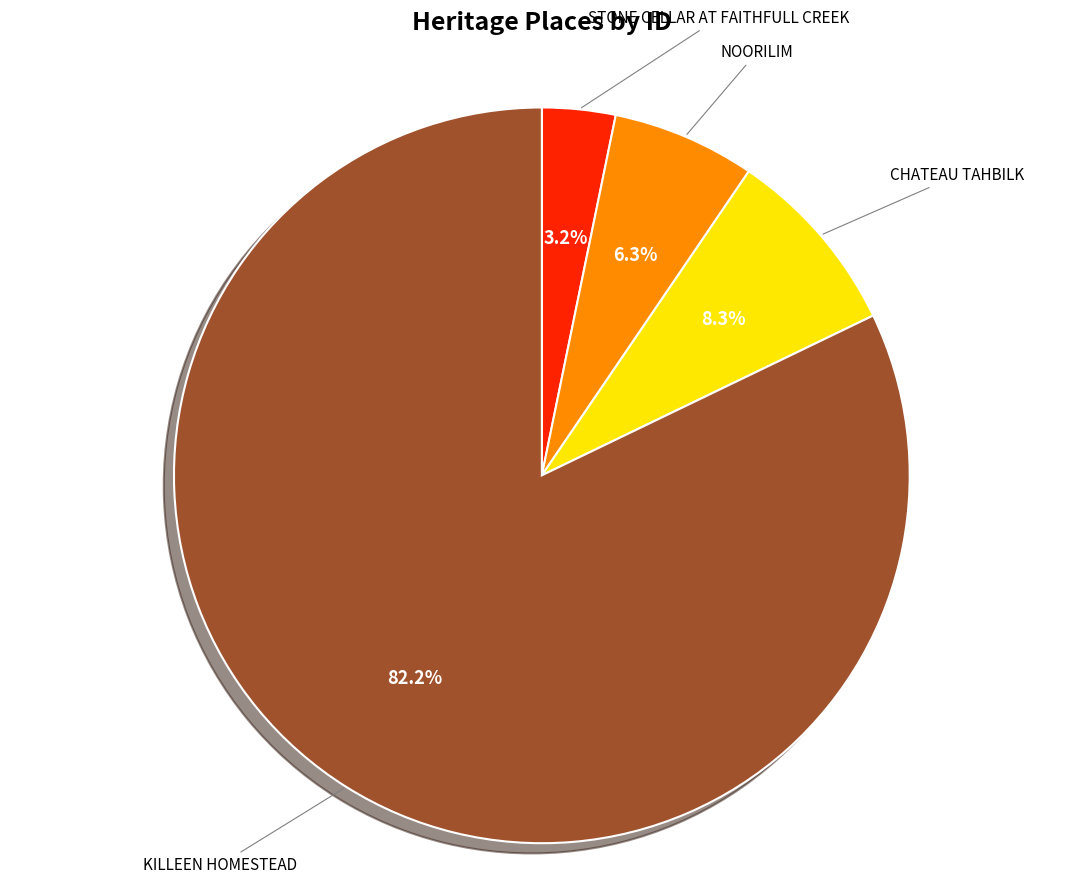

Rank the categories by value from lowest to highest.

STONE CELLAR AT FAITHFULL CREEK, NOORILIM, CHATEAU TAHBILK, KILLEEN HOMESTEAD